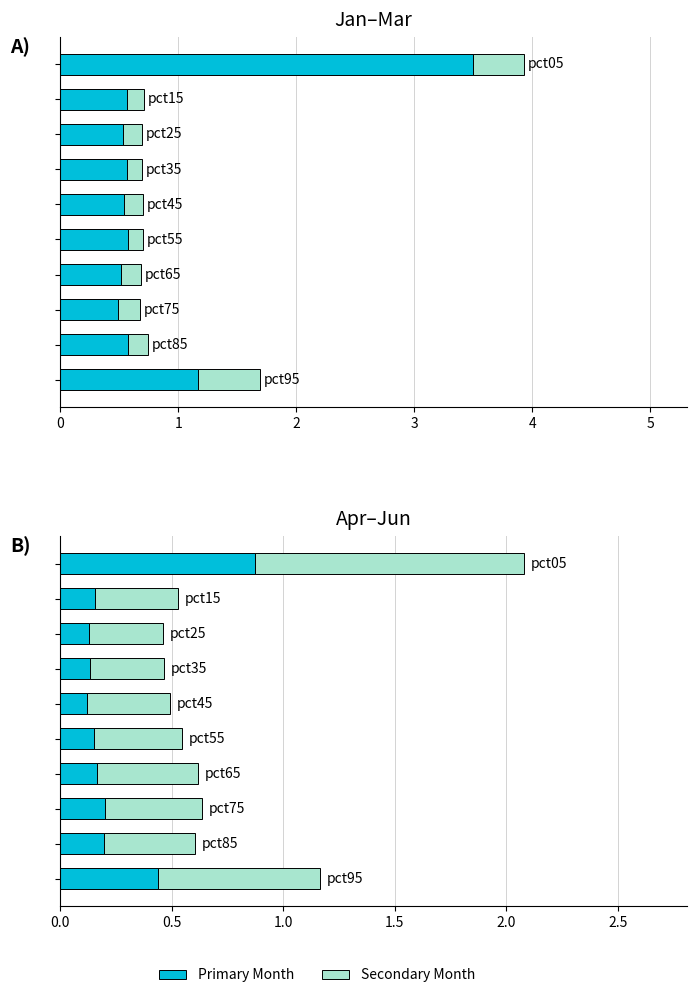

Is it true that May equals 0.7 at 5?

False